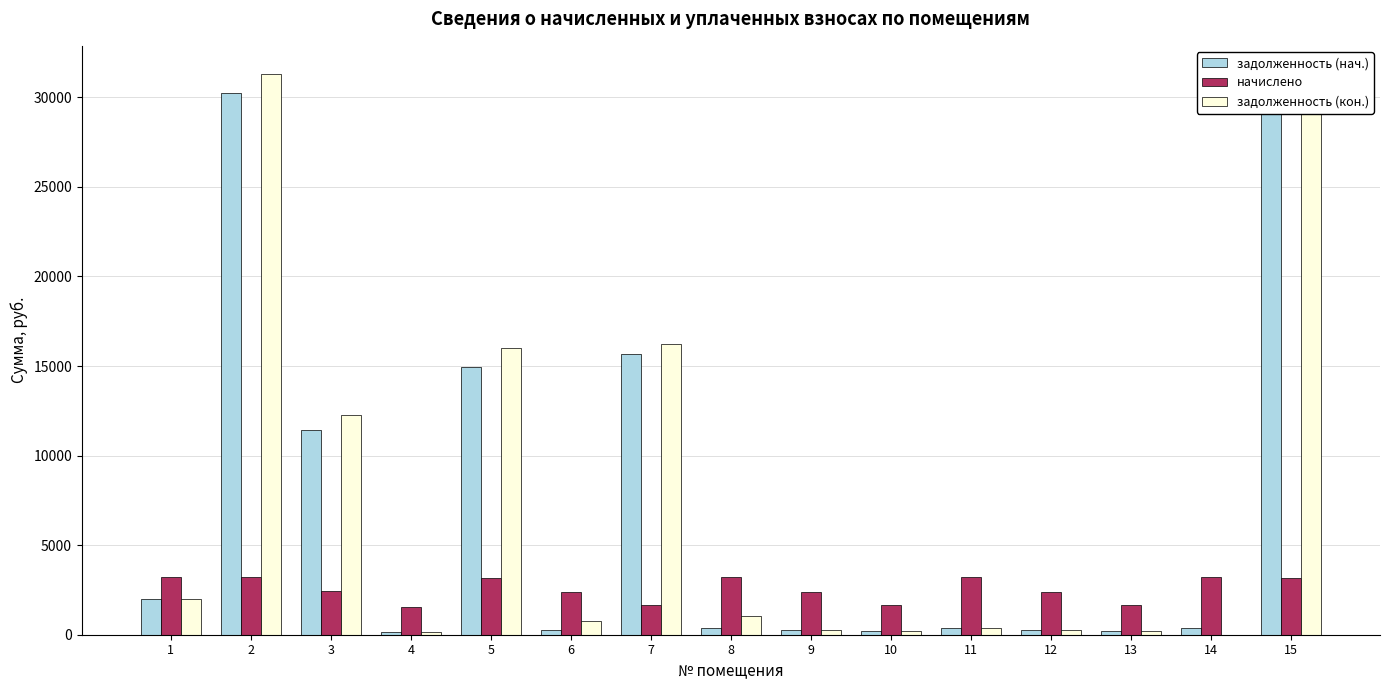

Is it true that задолженность (нач.) equals 7403.2 at 5?

False